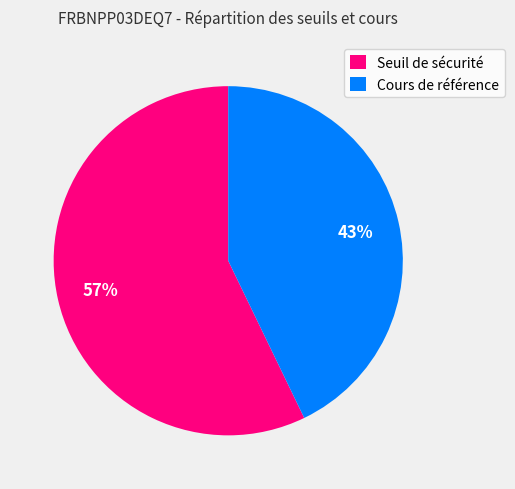

To the nearest percent, what percentage of the pie is Cours de référence?

43%